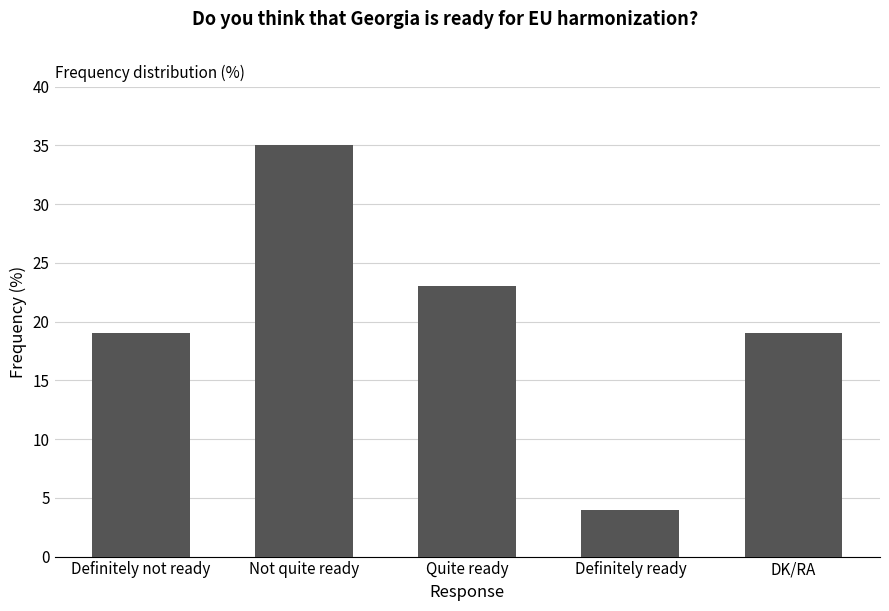

Which label corresponds to the largest value in the chart?

Not quite ready